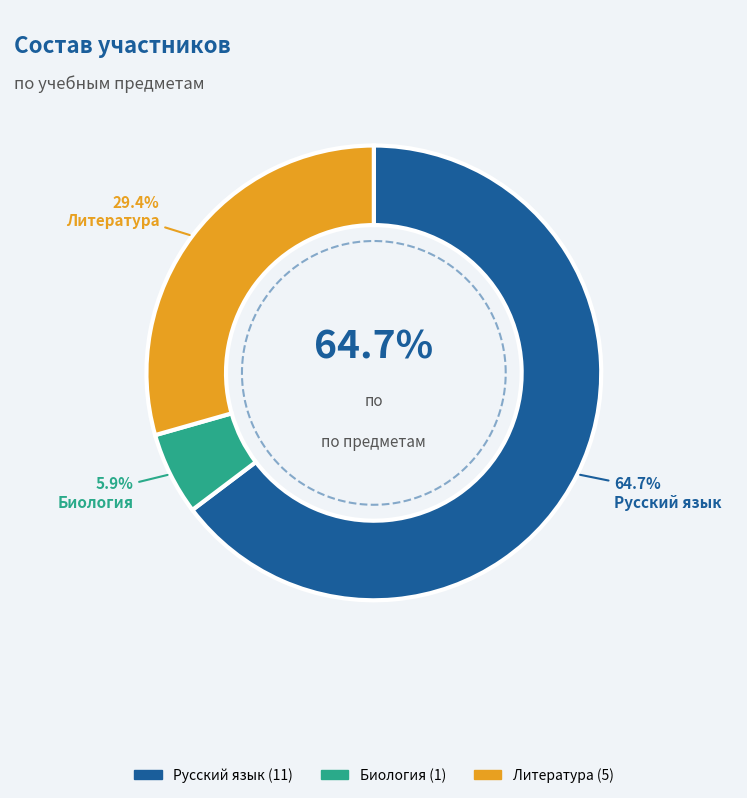

Rank the categories by value from lowest to highest.

Биология, Литература, Русский язык